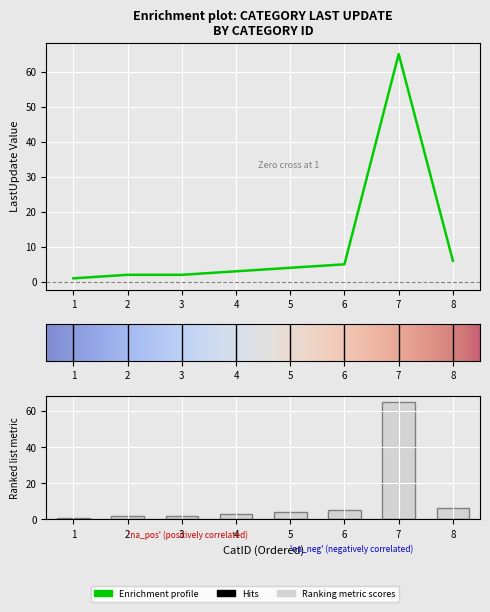

What is the sum of the values at 7 and 5?

69